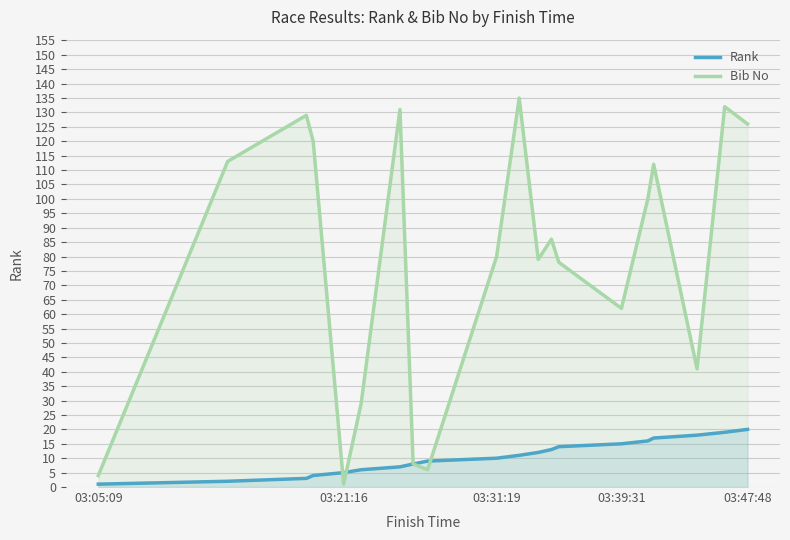

How many lines are shown in the chart?

2